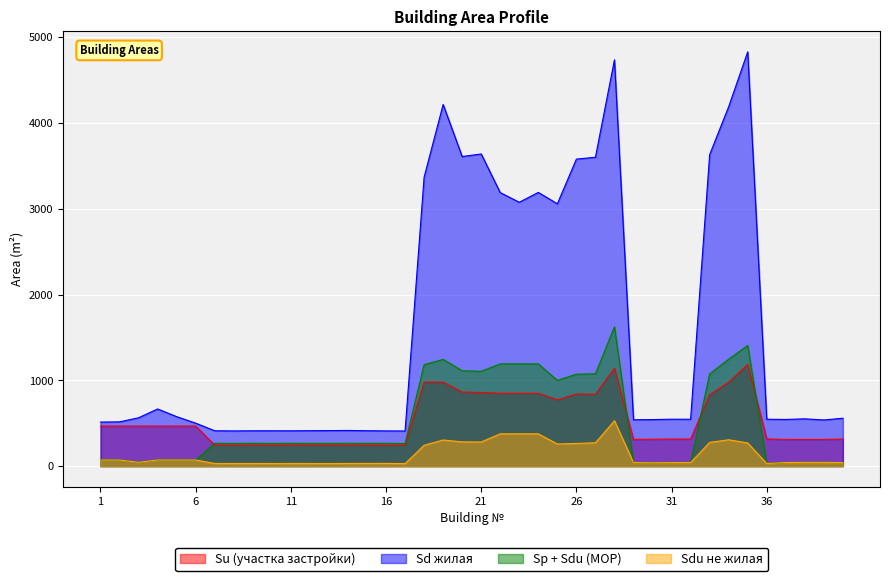

What is the sum of the Sp + Sdu (MOP) values at 30 and 40?

78.9